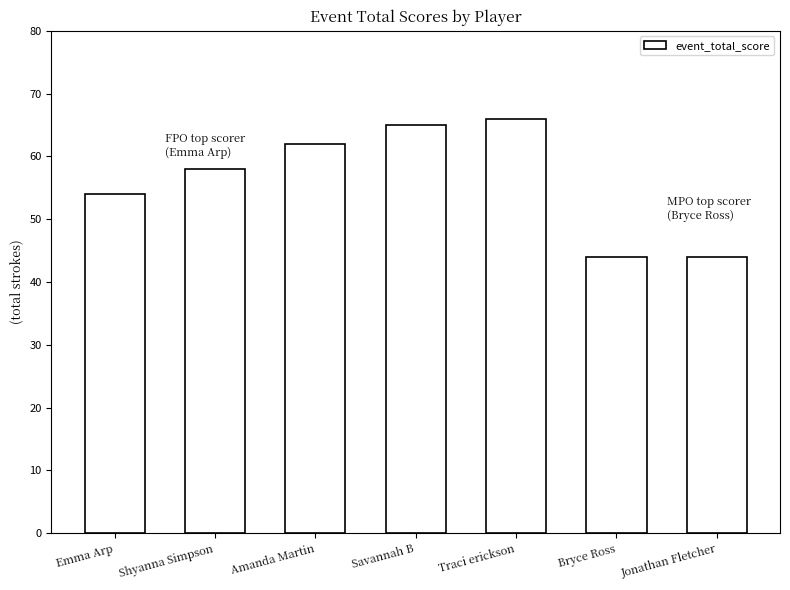

What is the label of the 5th bar from the right?

Amanda Martin